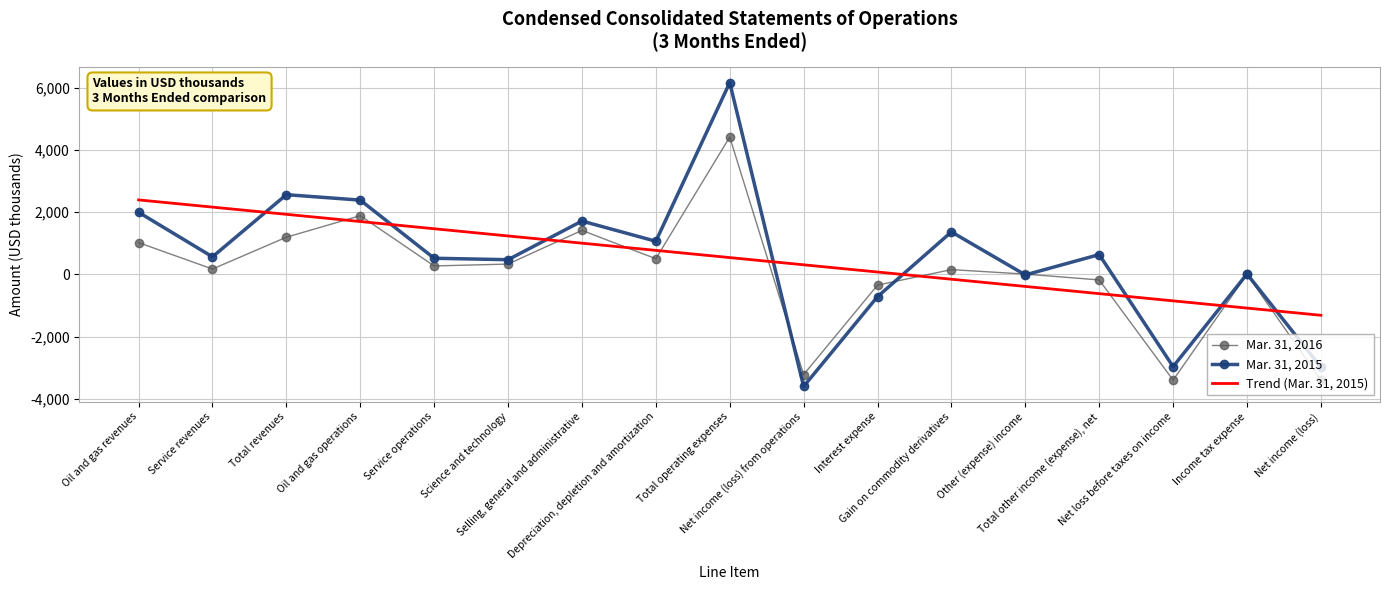

What is the total value across all series at Net income (loss)?

-7699.4